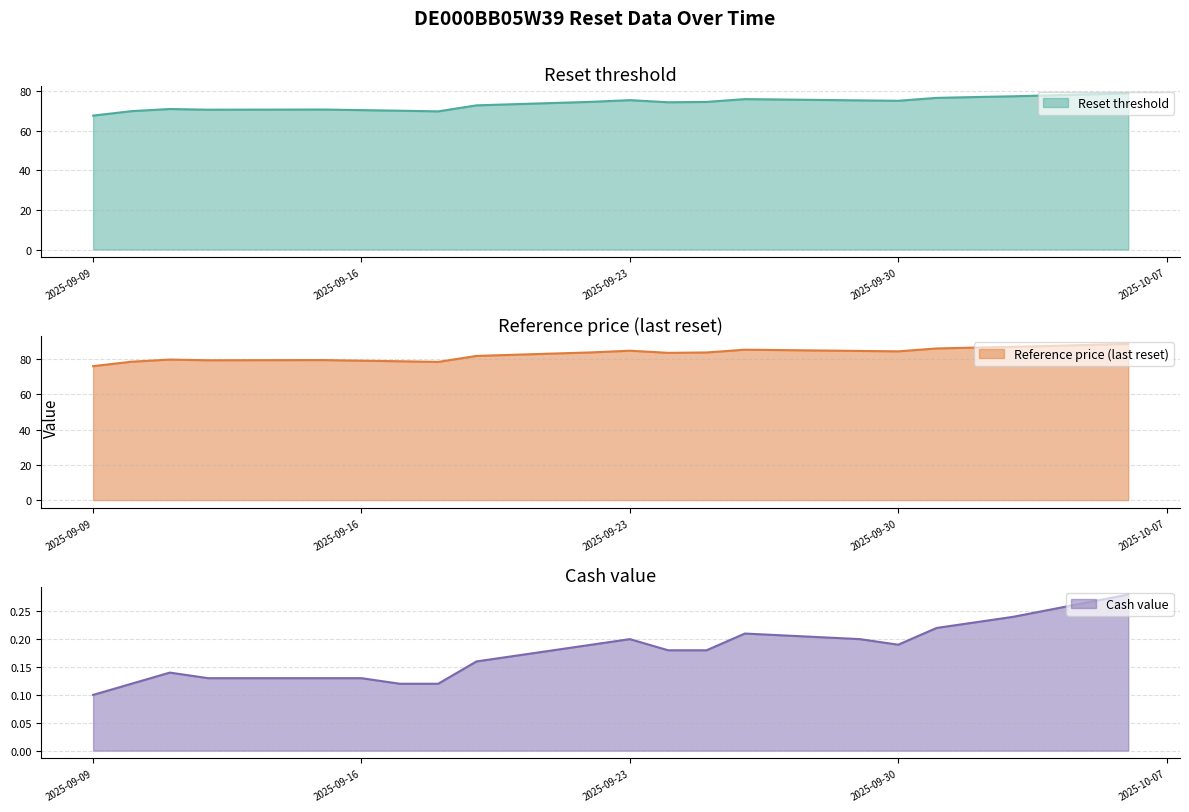

At which label is Reference price (last reset) closest to 82?

2025-09-19